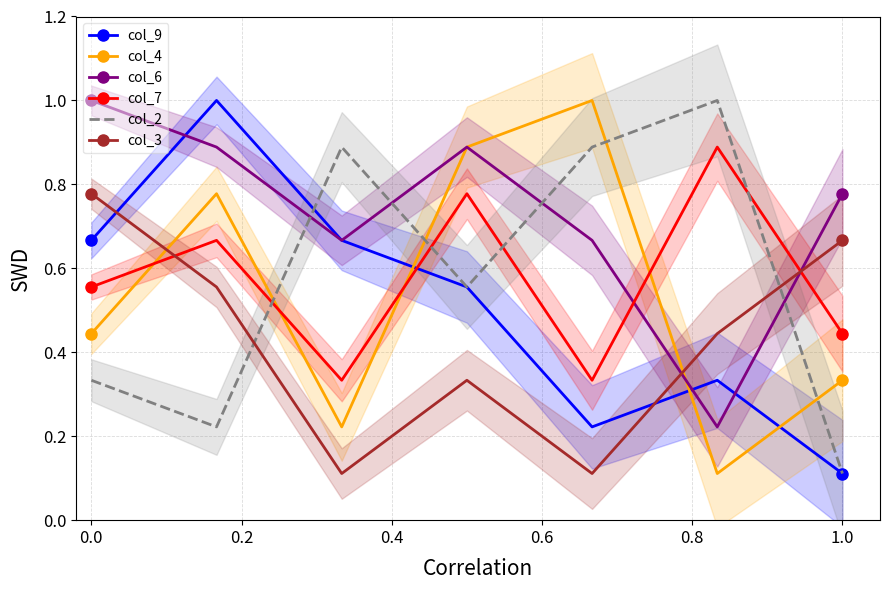

Reading right to left, extract all data points from this chart.

col_9: 0.1	0.3	0.2	0.6	0.7	1.0	0.7
col_4: 0.3	0.1	1.0	0.9	0.2	0.8	0.4
col_6: 0.8	0.2	0.7	0.9	0.7	0.9	1.0
col_7: 0.4	0.9	0.3	0.8	0.3	0.7	0.6
col_2: 0.1	1.0	0.9	0.6	0.9	0.2	0.3
col_3: 0.7	0.4	0.1	0.3	0.1	0.6	0.8